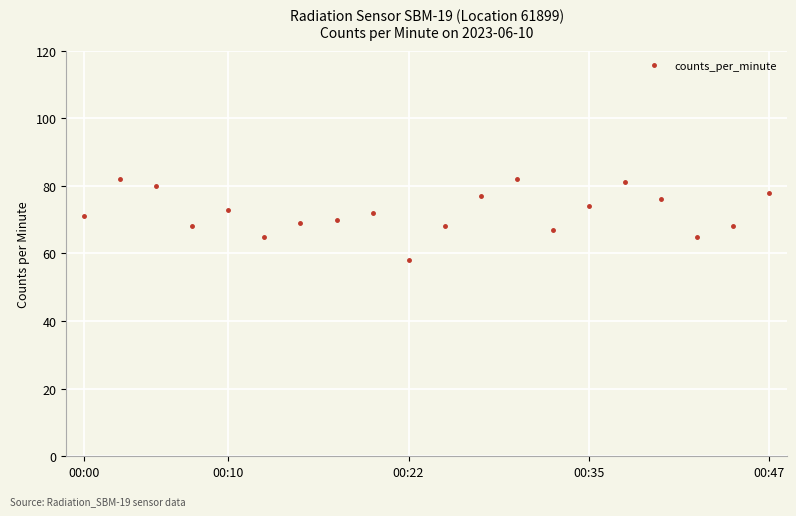

What is the value of the 3rd point from the left?

80